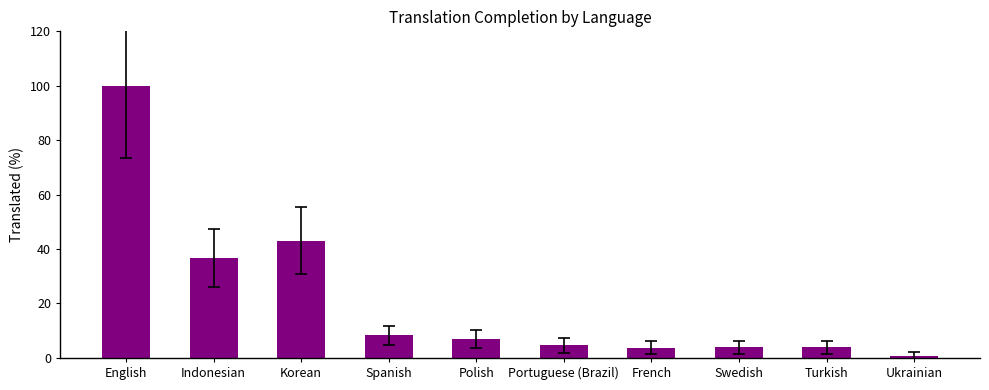

What is the change in value from Spanish to Polish?

-1.2